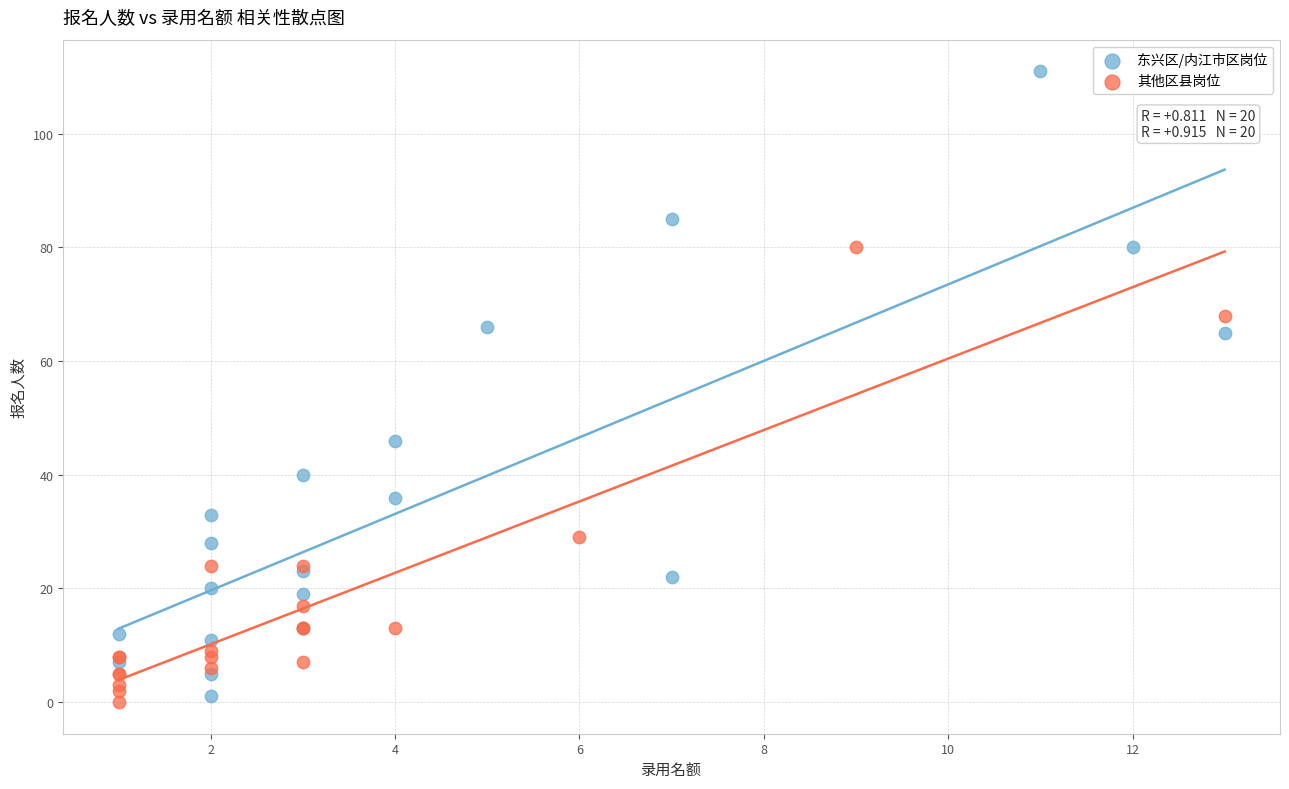

Which series has the widest spread of Y values?

东兴区/内江市区岗位